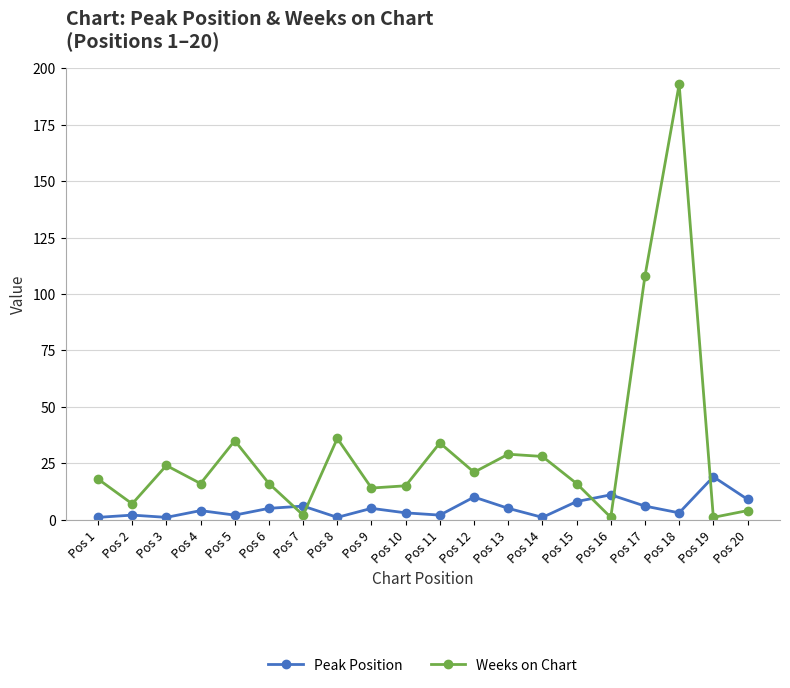

Which series ends up on top after the final intersection of Peak Position and Weeks on Chart?

Peak Position